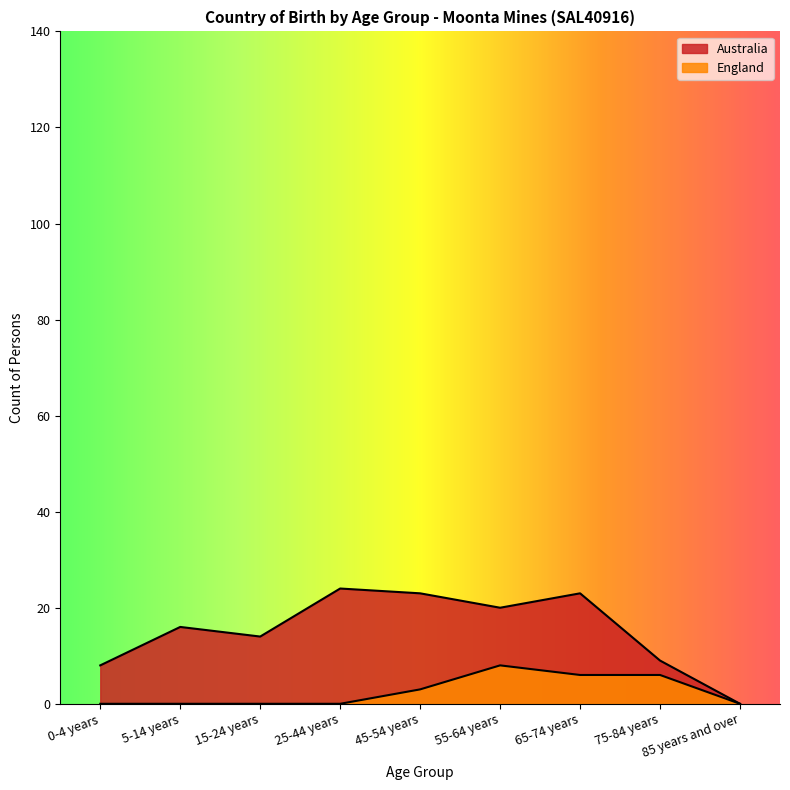

How many England values are between 0 and 6?

8